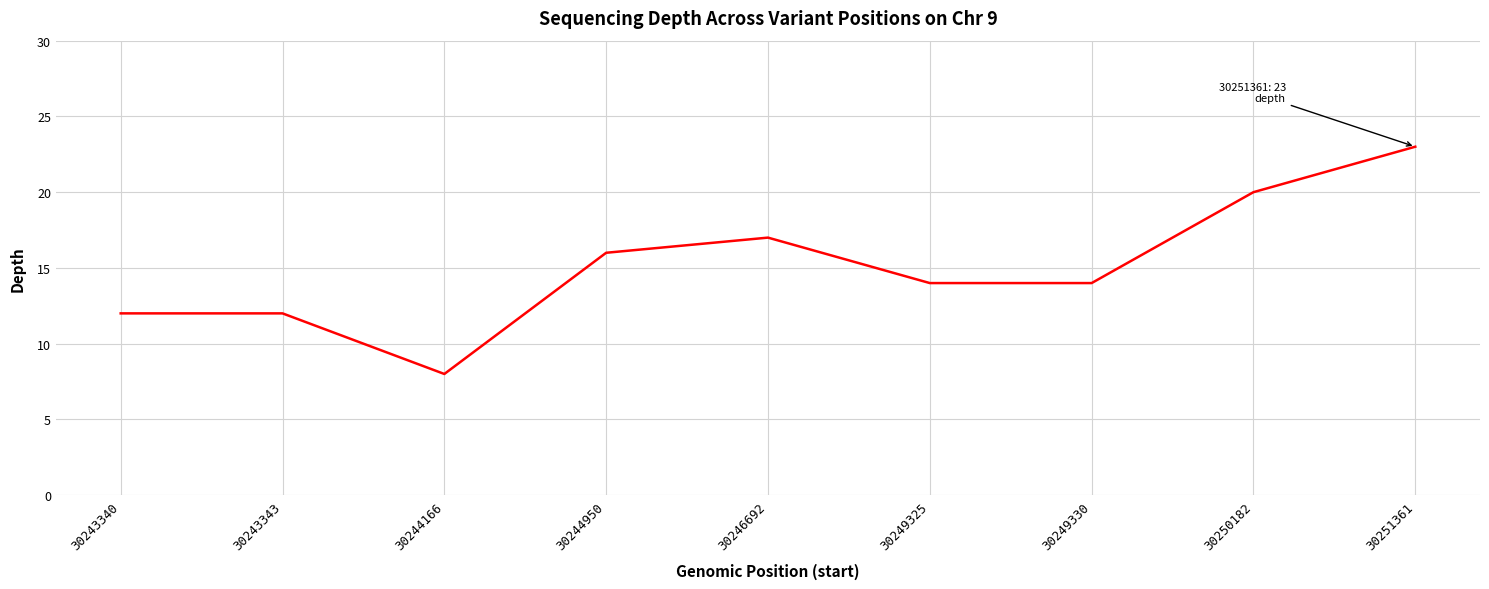

What is the maximum value shown in the chart?

23